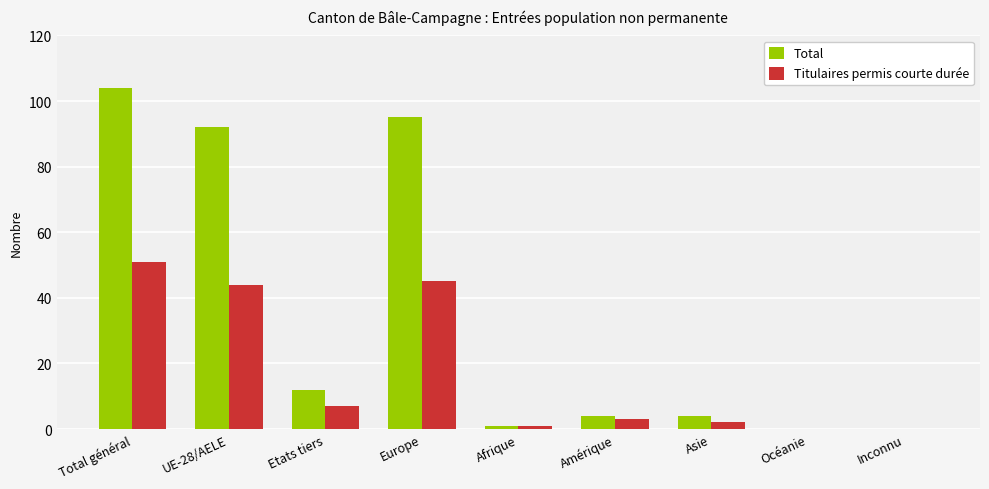

Which series has the largest total across all categories?

Total